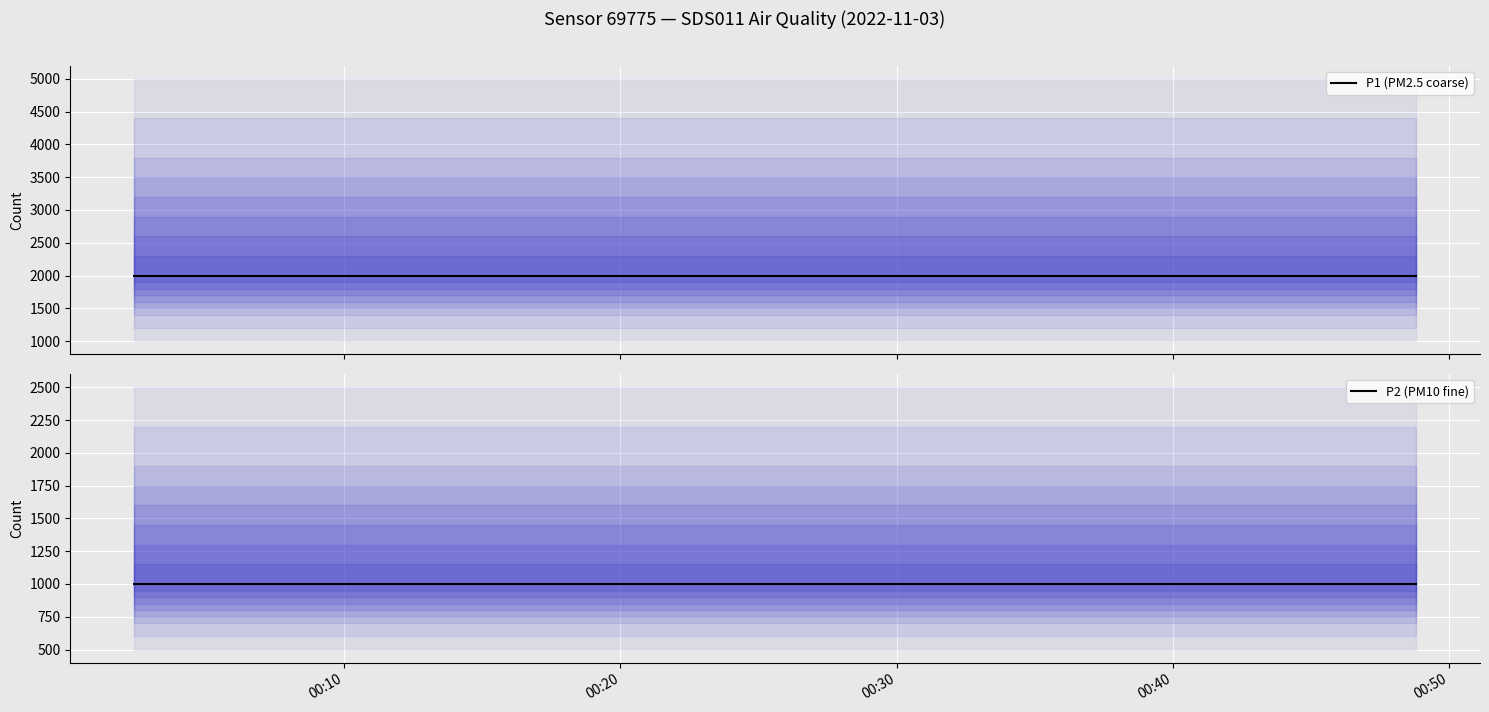

At how many categories does at least one series exceed 1582?

20